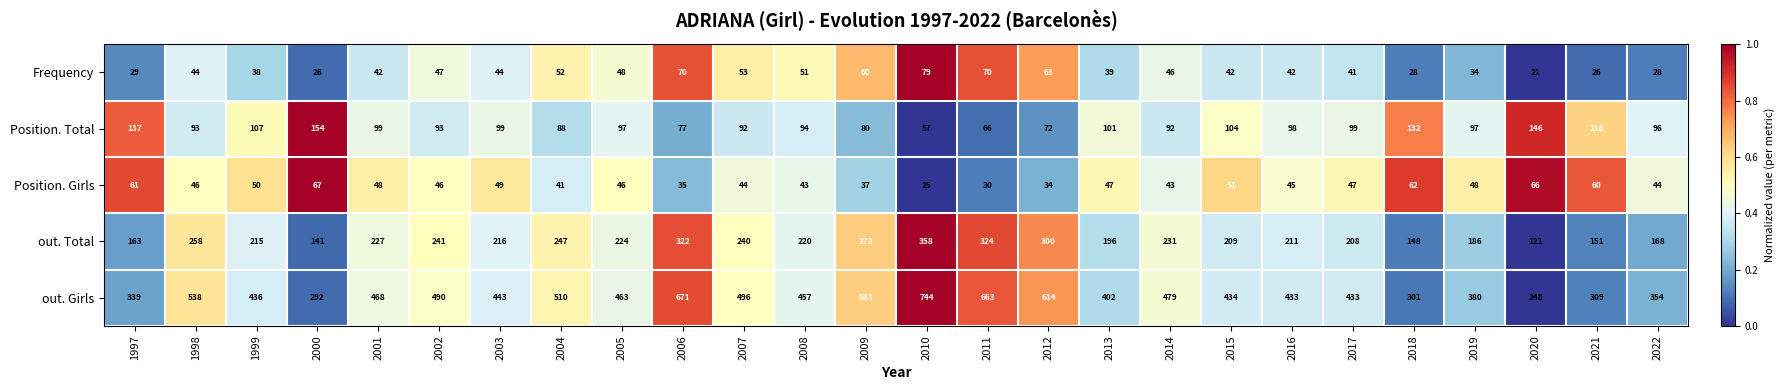

What is the maximum value for out. Girls?

744